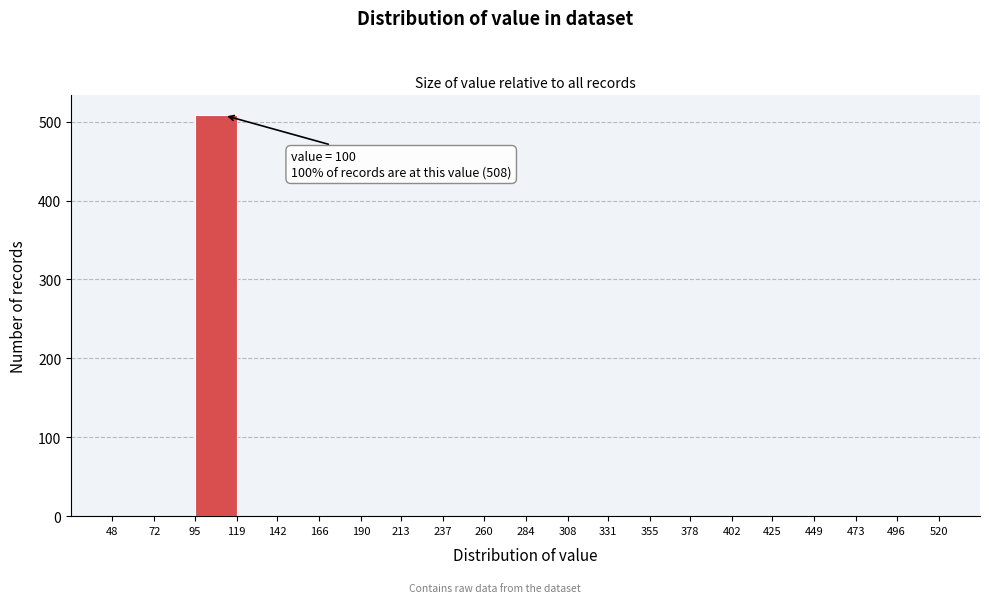

Over which range of the x-axis is the bar tallest?

95 to 119